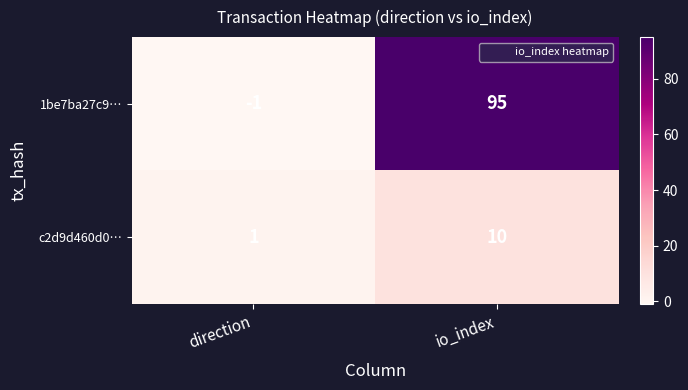

Where is 1be7ba27c9… nearest to the value 47?

direction